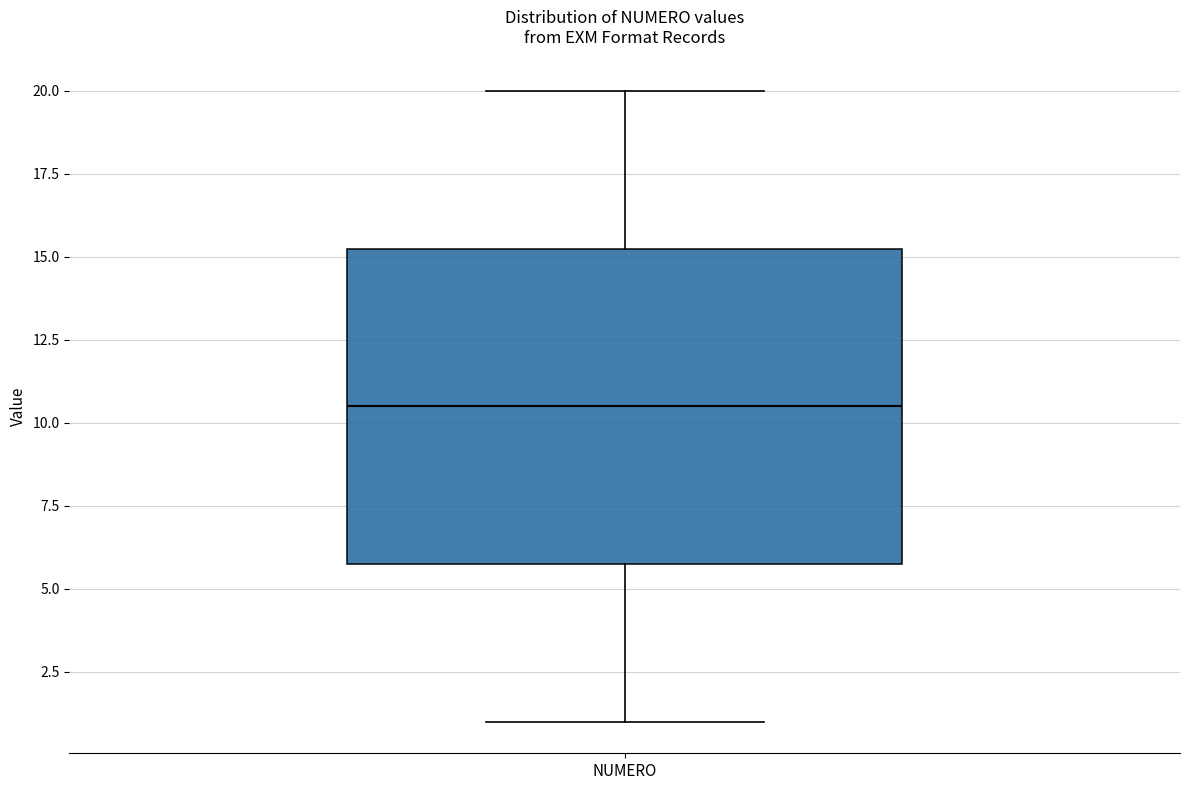

Where is the lower edge of the box for NUMERO on the y-axis? The values are not printed on the chart, so give them approximately, as read against the axis.

6.0